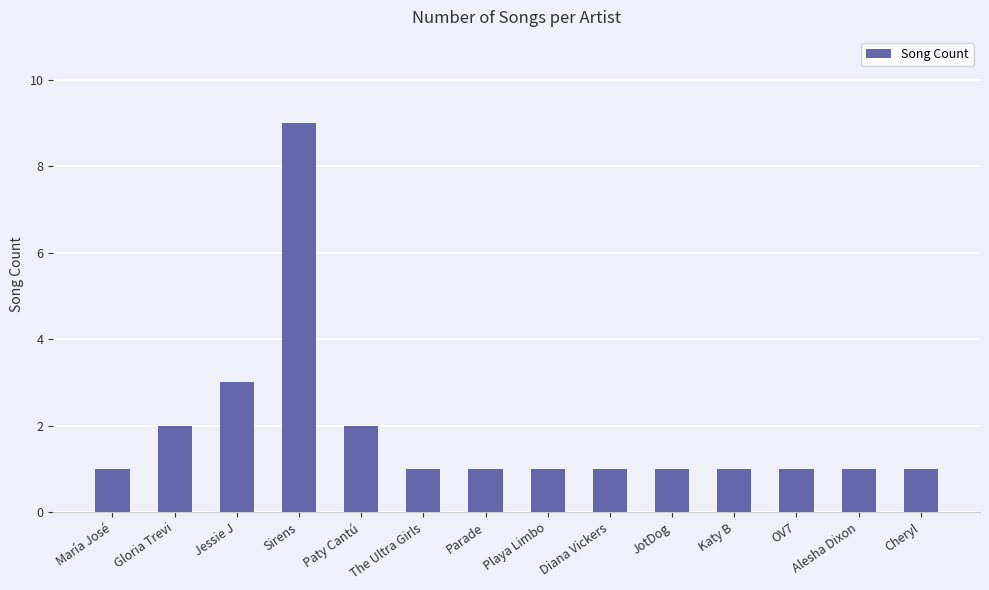

What is the ratio of the value at JotDog to the value at Katy B?

1.0